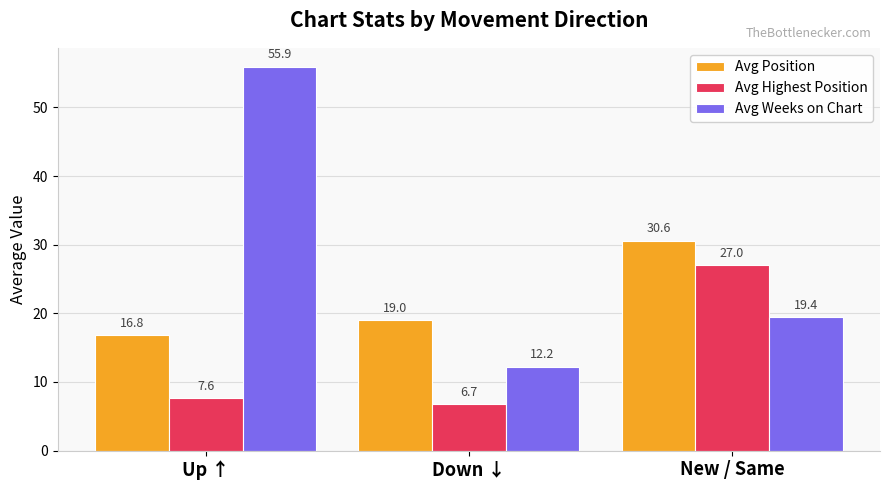

True or false: Avg Weeks on Chart has a value of 12.2 at Down ↓.

True